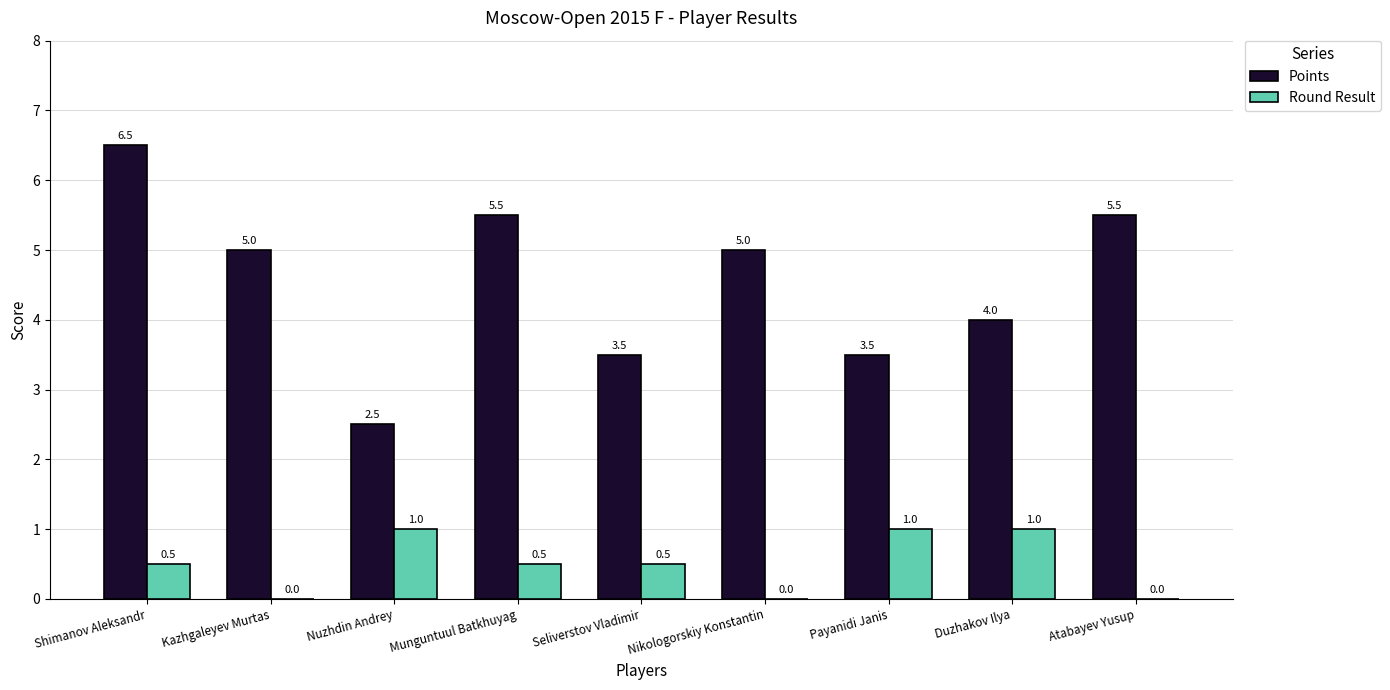

What is the spread (max minus min) of values at Shimanov Aleksandr?

6.0